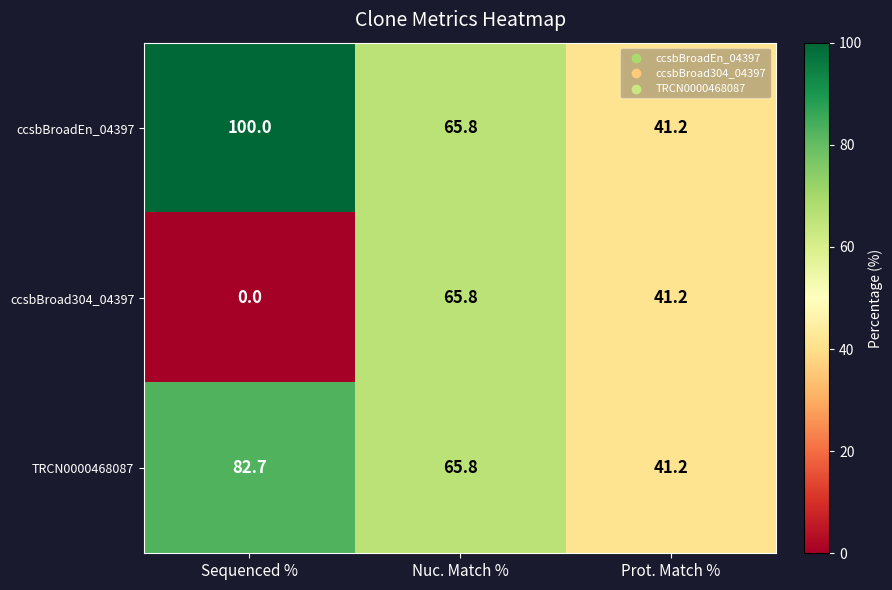

The value of ccsbBroad304_04397 at Prot. Match % is 41.2. True or false?

True